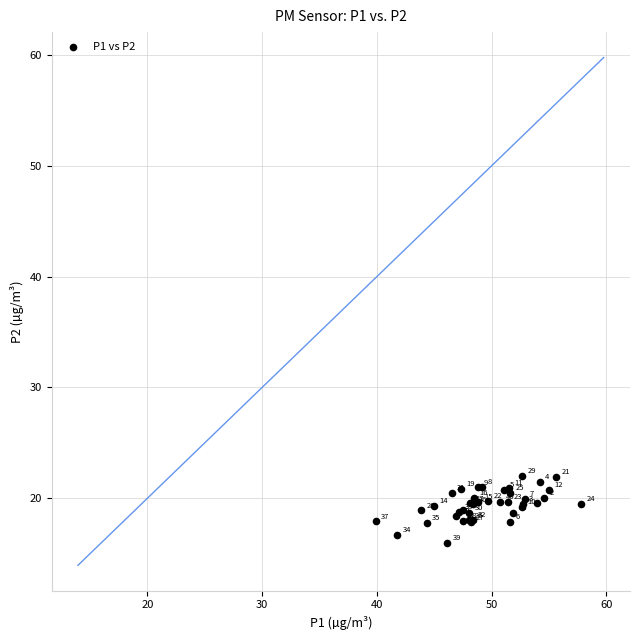

What Y value in the scatter plot is closest to 18?

18.0